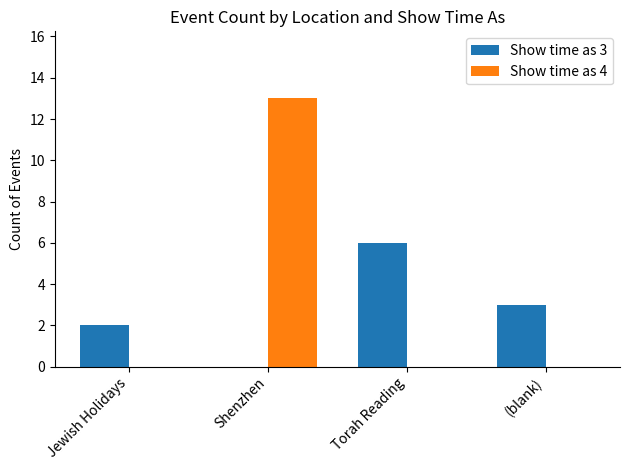

What is the total value across all series at (blank)?

3